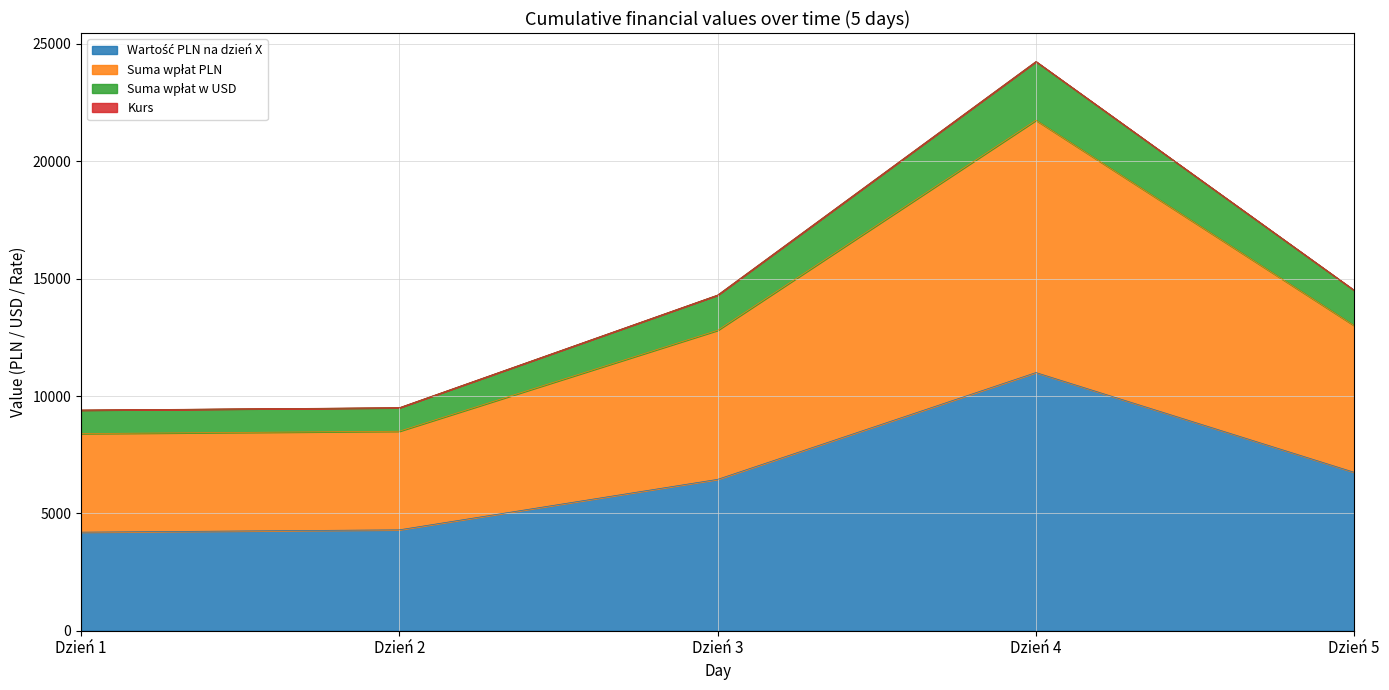

At which category is the sum across all series the highest?

Dzień 4